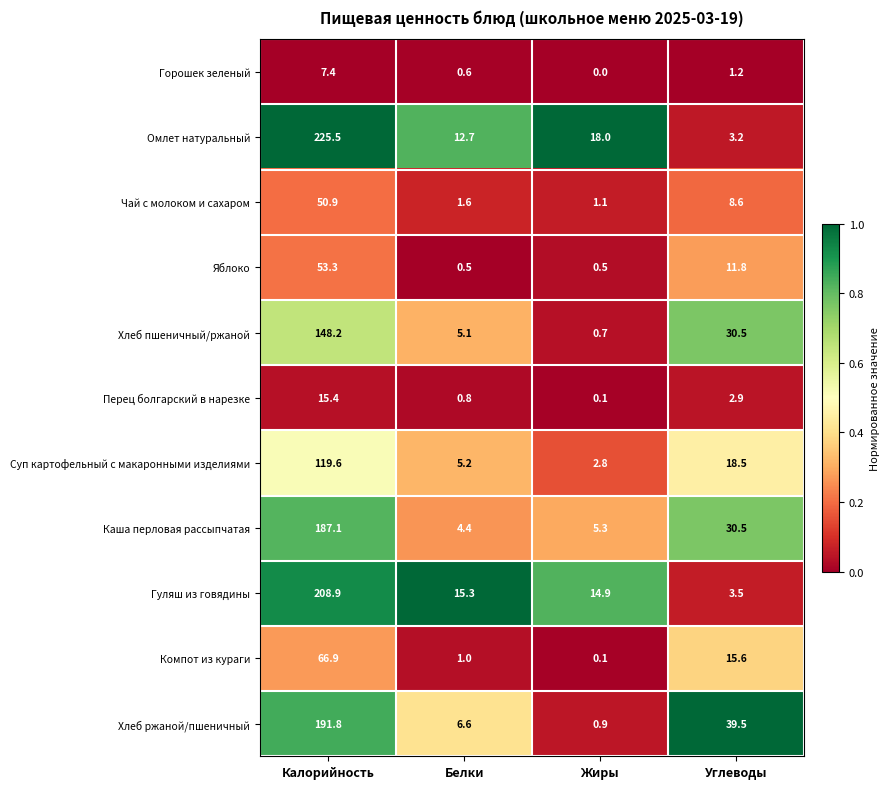

What is the spread (max minus min) of values at Белки?

14.8